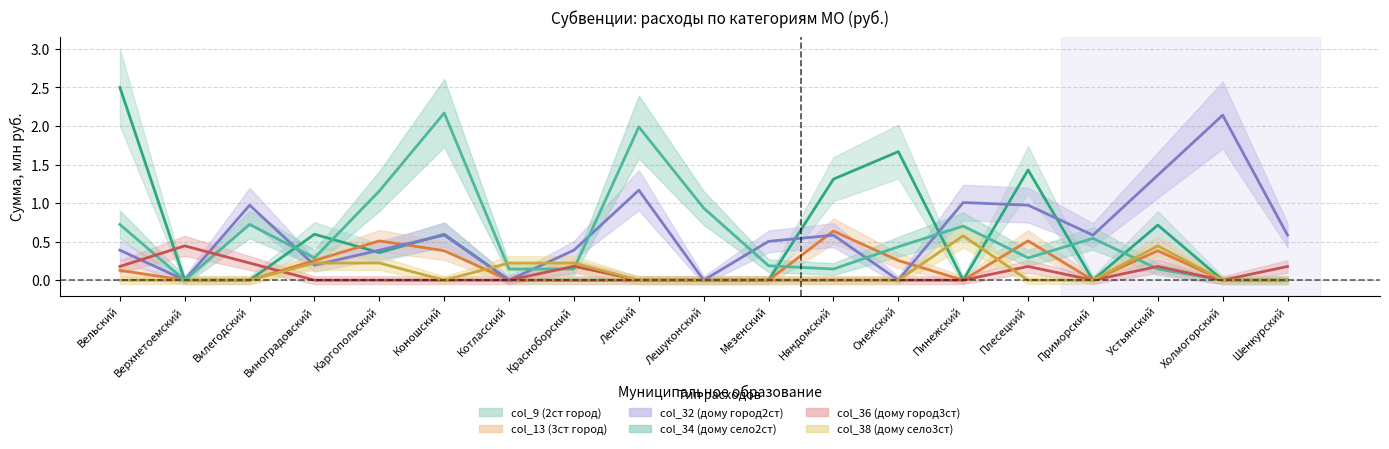

Which series has the widest spread of values?

col_9 (2ст город сумма)